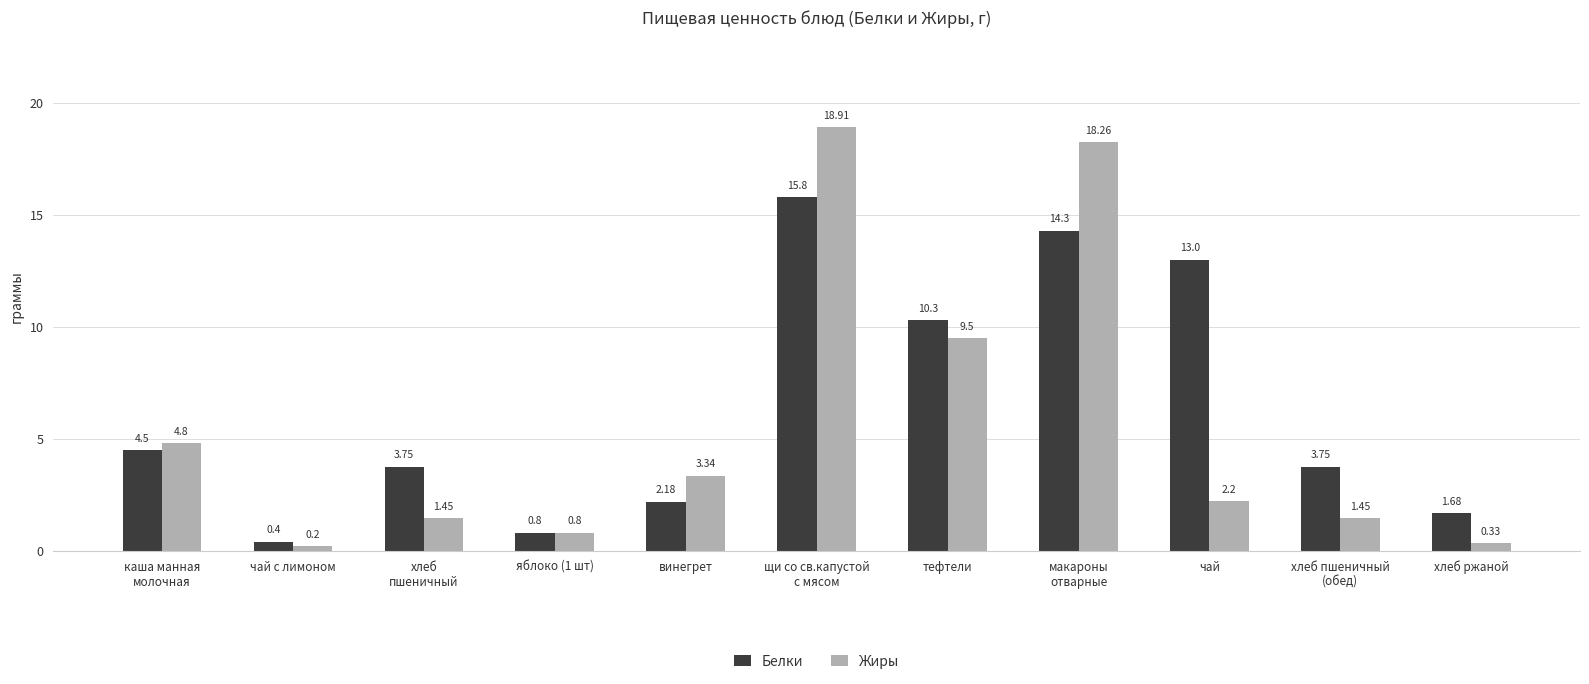

The value of Жиры at яблоко (1 шт) is 0.8. True or false?

True